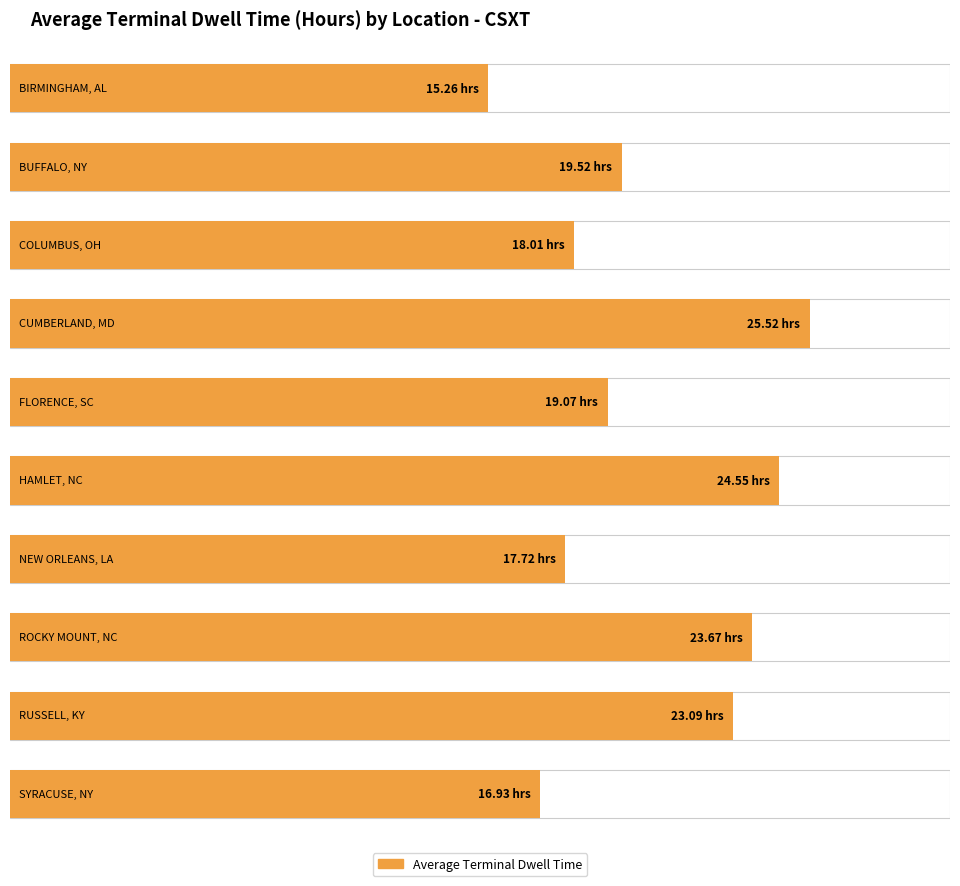

At which category does the chart reach its minimum across all series?

BIRMINGHAM, AL